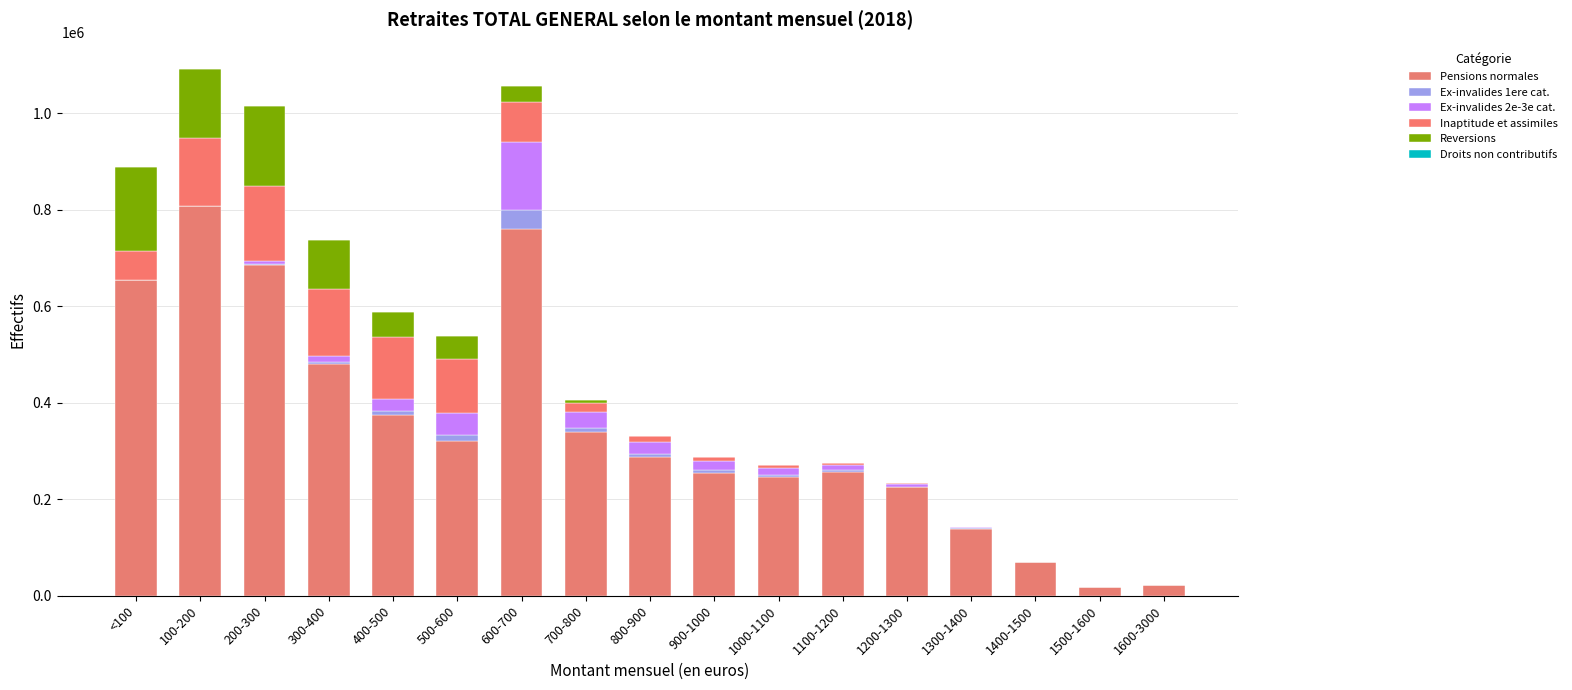

Count the number of data series in this chart.

6